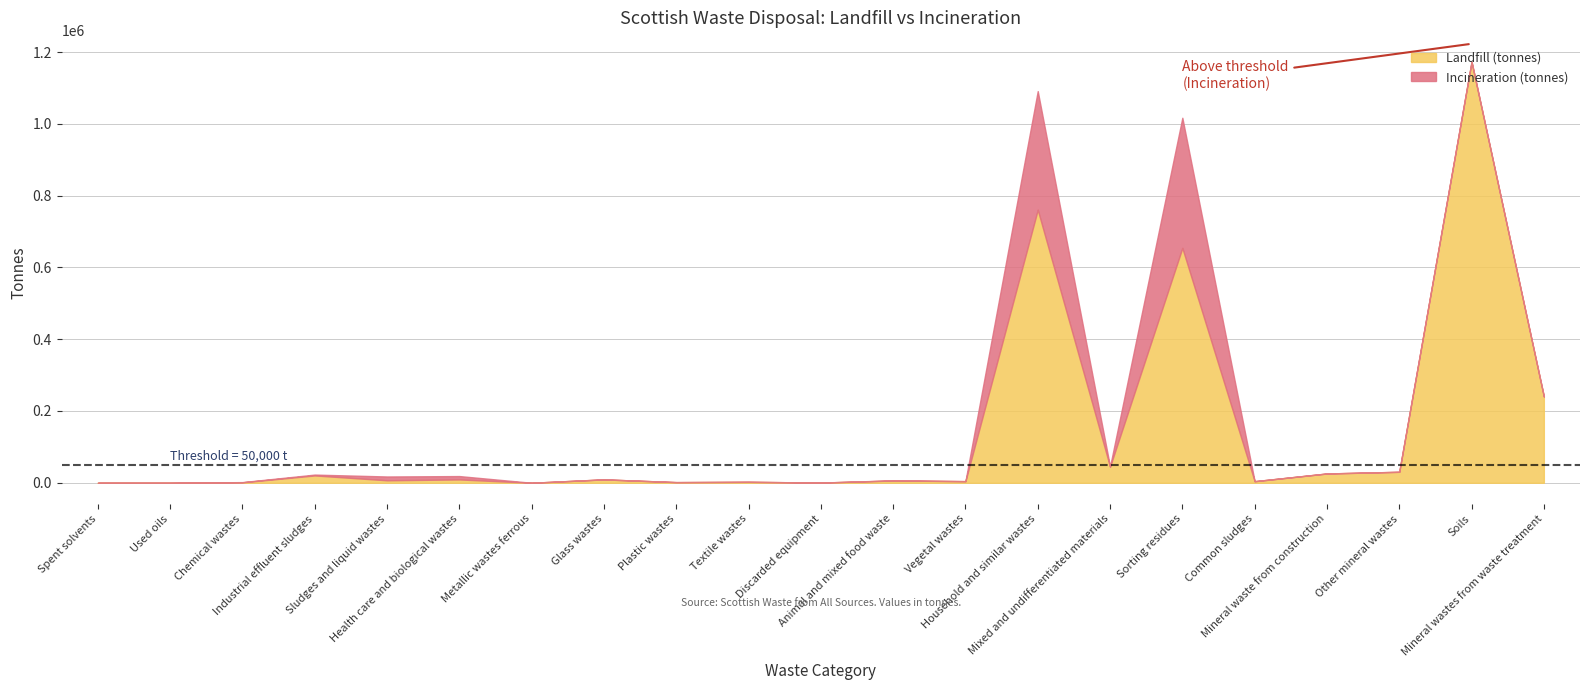

In Landfill (tonnes), how many points are lower than both neighbors (excluding endpoints)?

7